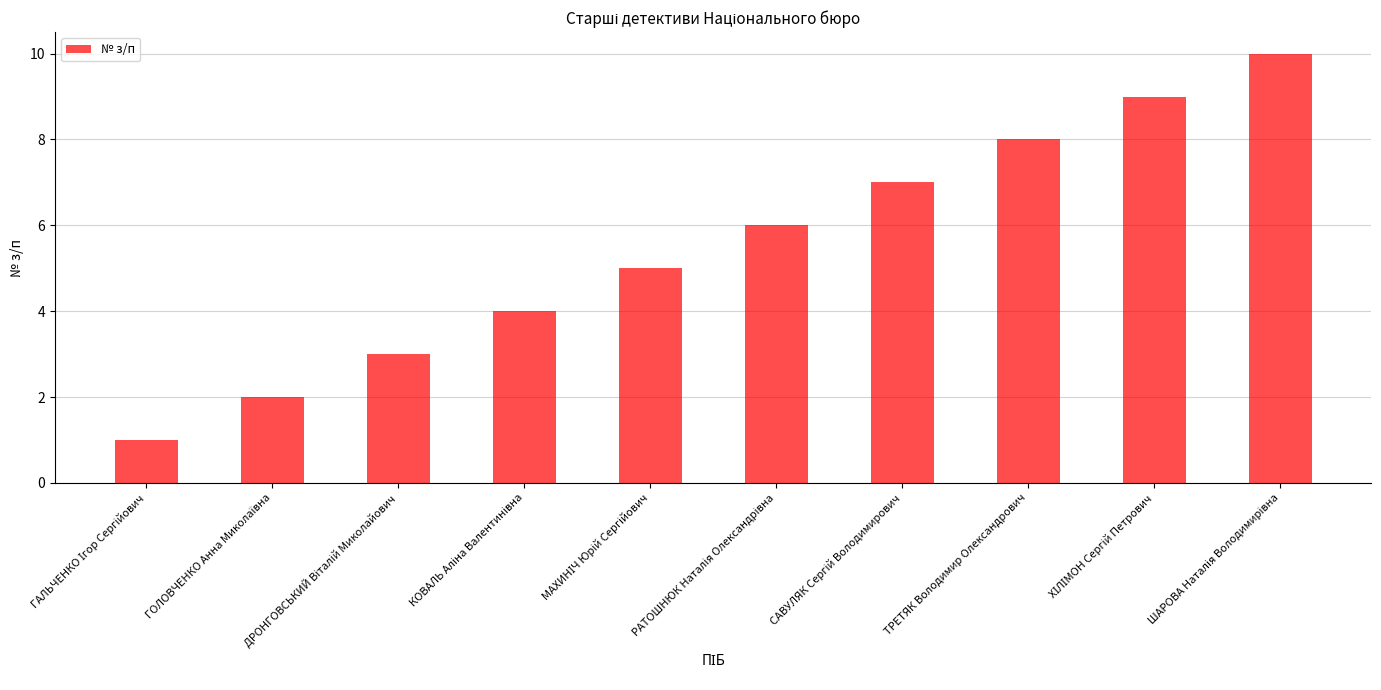

What is the maximum value shown in the chart?

10